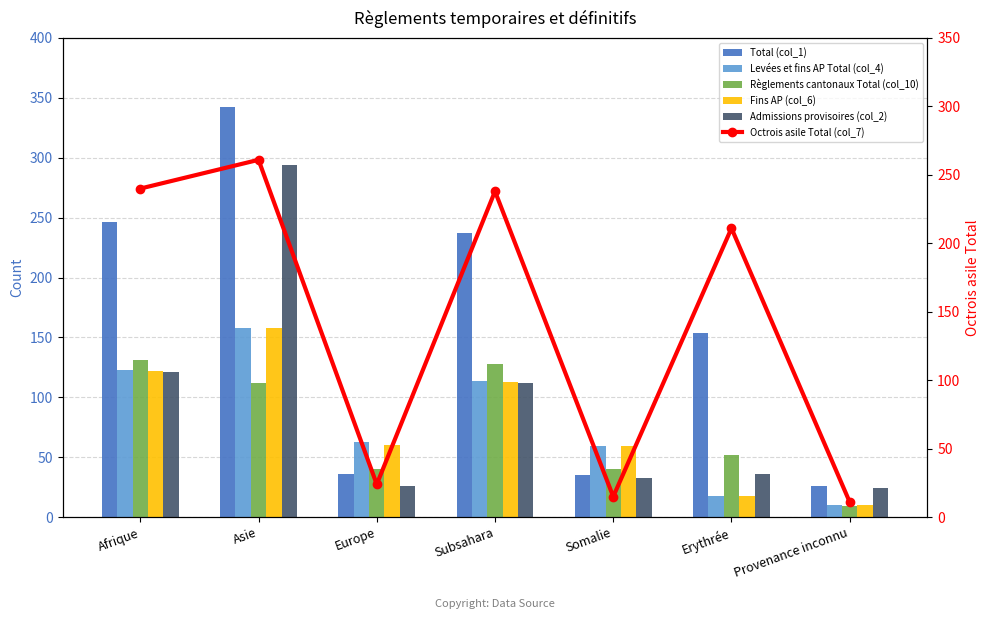

List the series in order of their peak value, lowest first.

Règlements cantonaux Total (col_10), Levées et fins AP Total (col_4), Fins AP (col_6), Octrois asile Total (col_7), Admissions provisoires (col_2), Total (col_1)